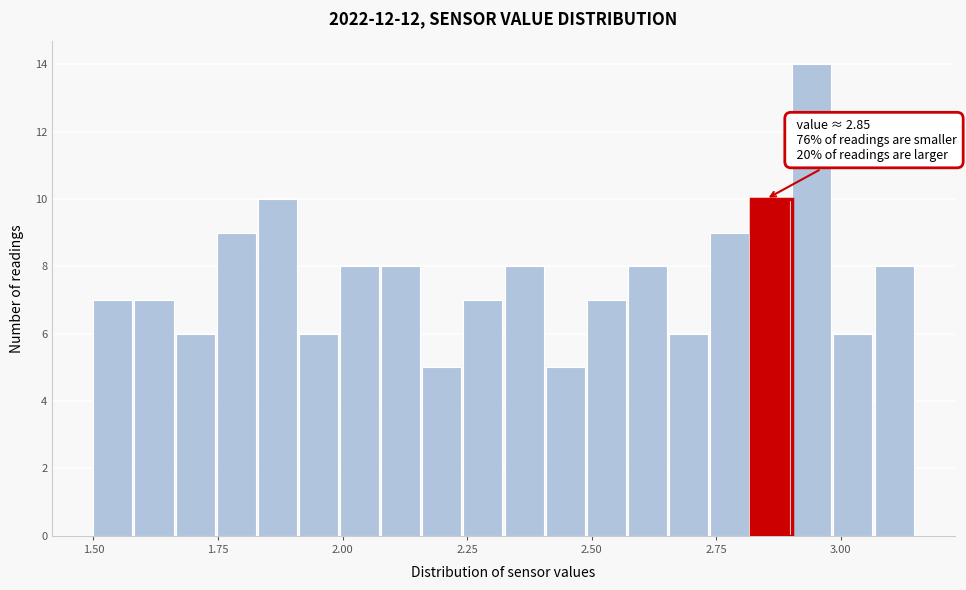

Read against the x-axis, roughly where is the centre of the tallest bar?

2.95